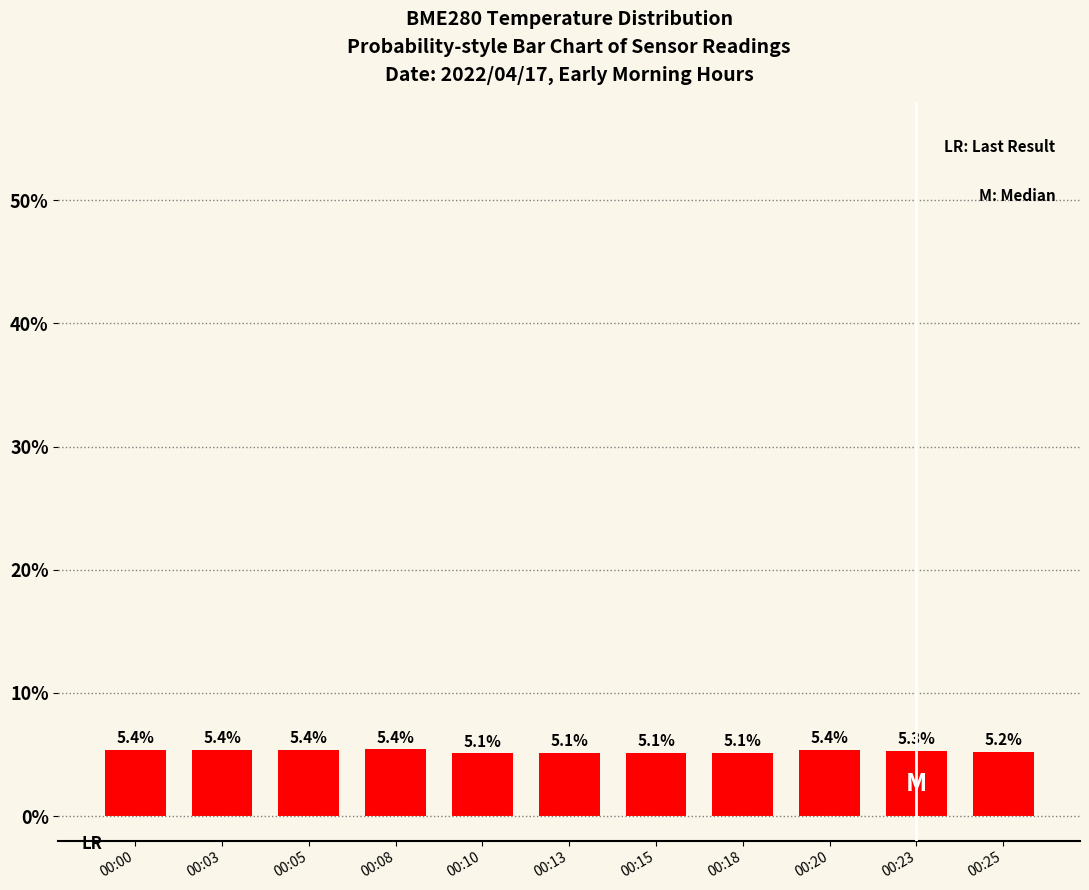

What is the maximum value shown in the chart?

5.4